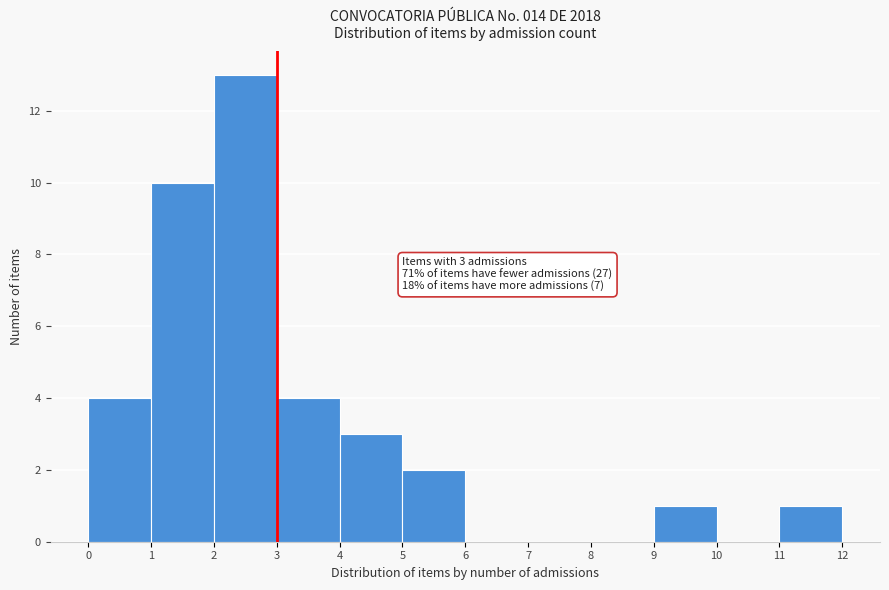

Over which range of the x-axis is the bar tallest?

2 to 3